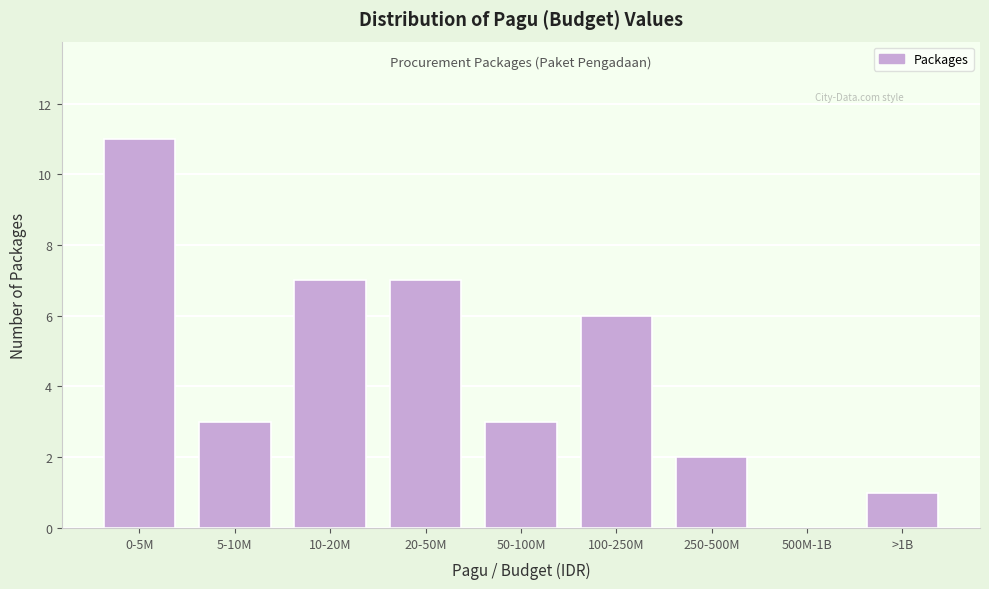

Reading left to right, extract all data points from this chart.

0-5M=11	5-10M=3	10-20M=7	20-50M=7	50-100M=3	100-250M=6	250-500M=2	500M-1B=0	>1B=1